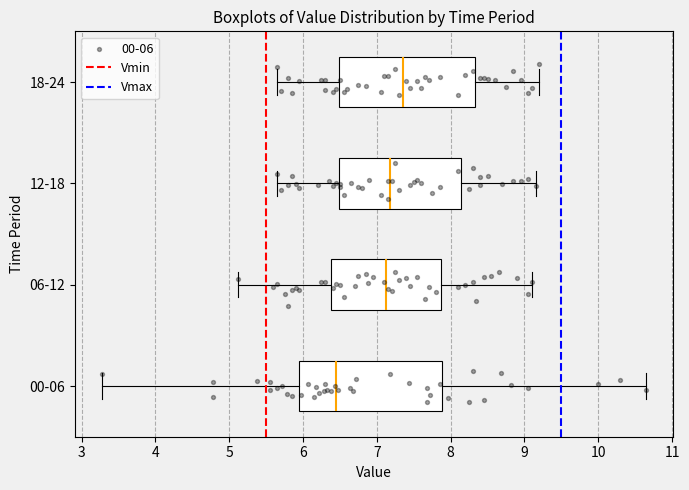

Which box has the furthest to the left median line?

00-06